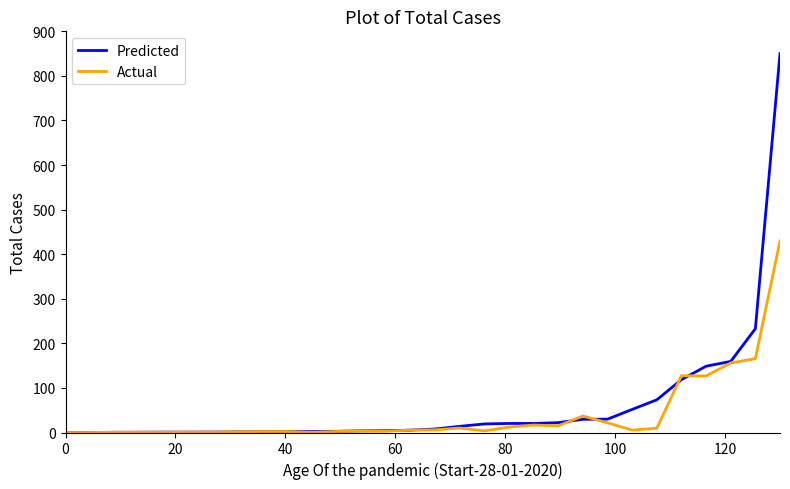

Rank the series by their maximum value, from highest to lowest.

Predicted, Actual